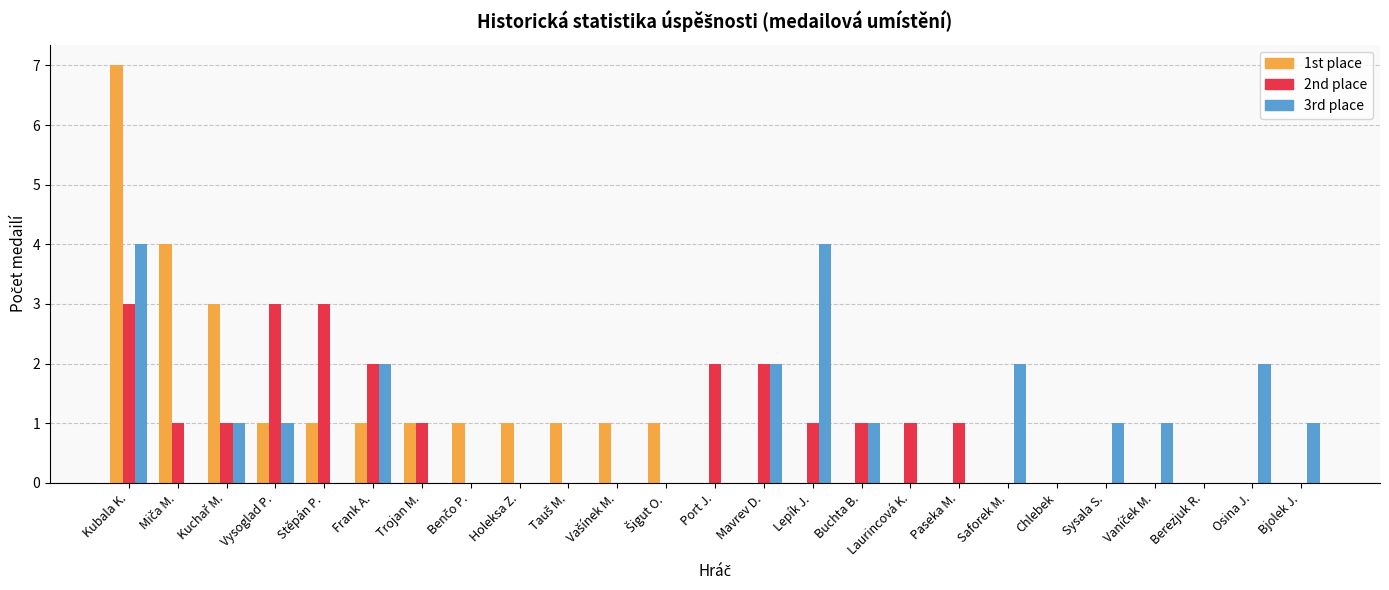

What are all the series names shown in the legend?

1st place, 2nd place, 3rd place